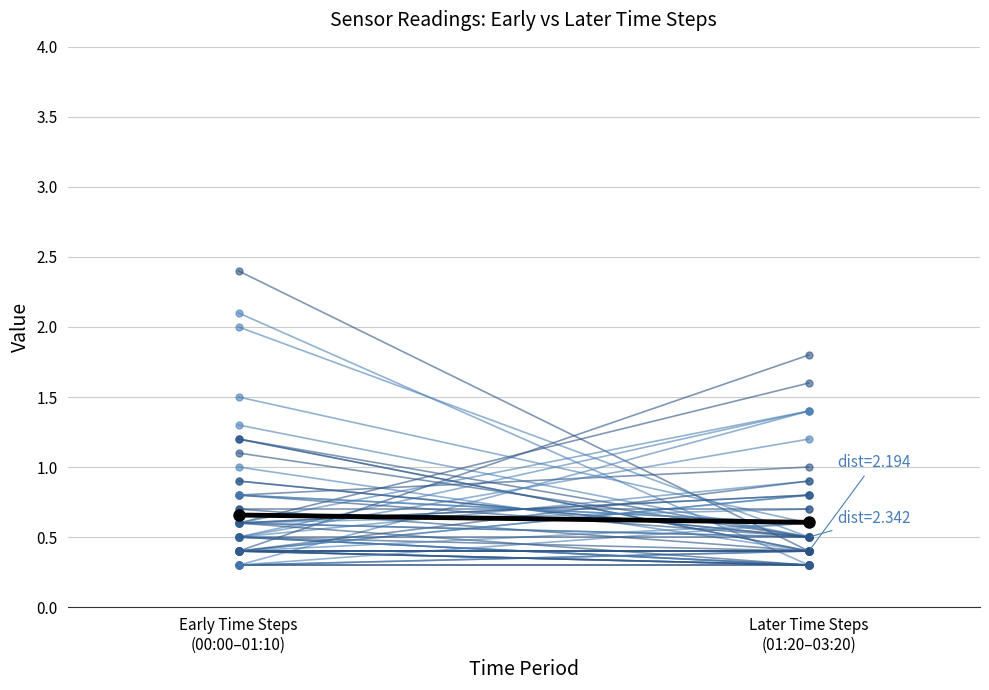

The value at Later Time Steps
(01:20–03:20) is 0.2. True or false?

False